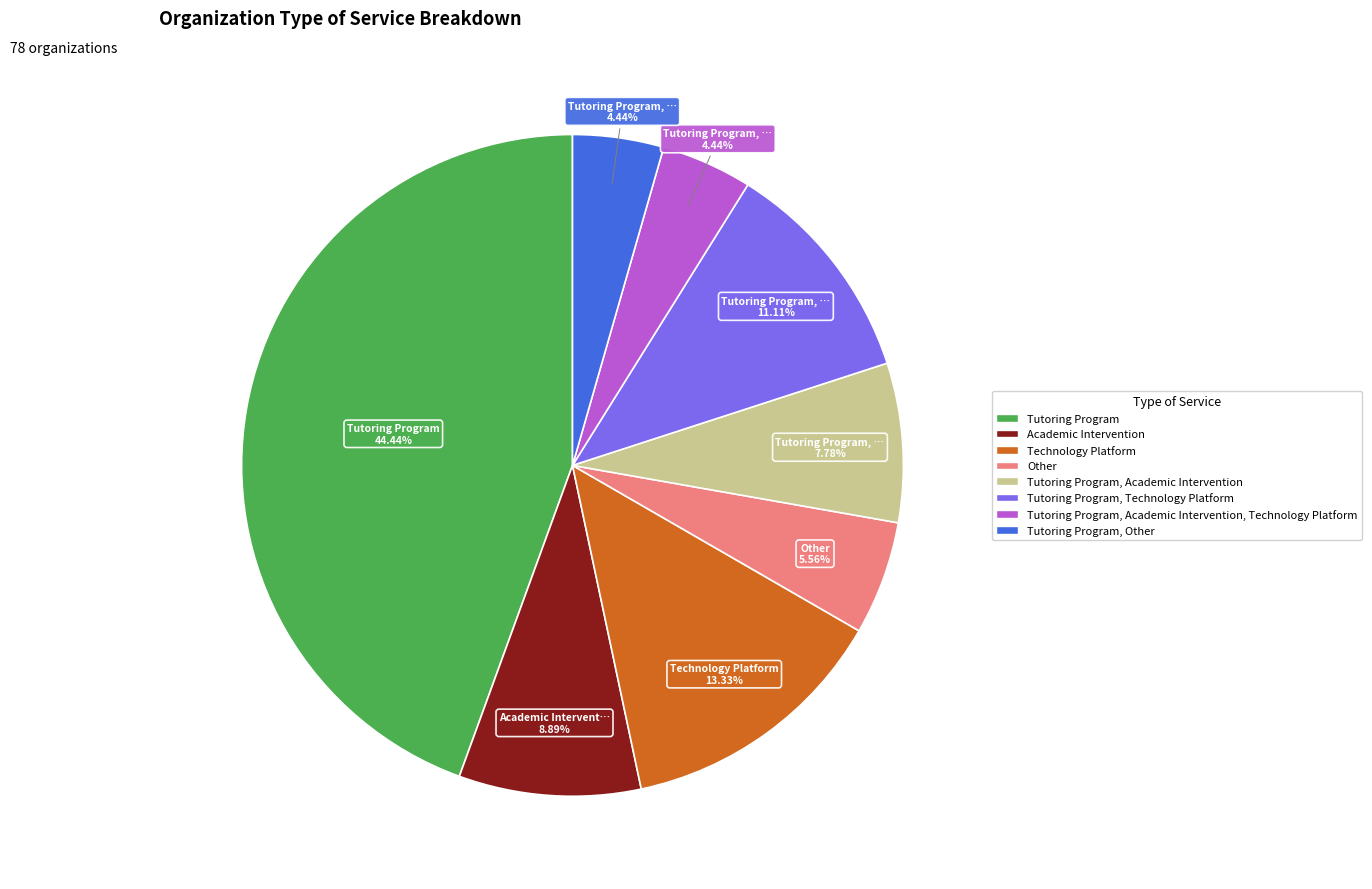

Does any single category account for the majority?

No